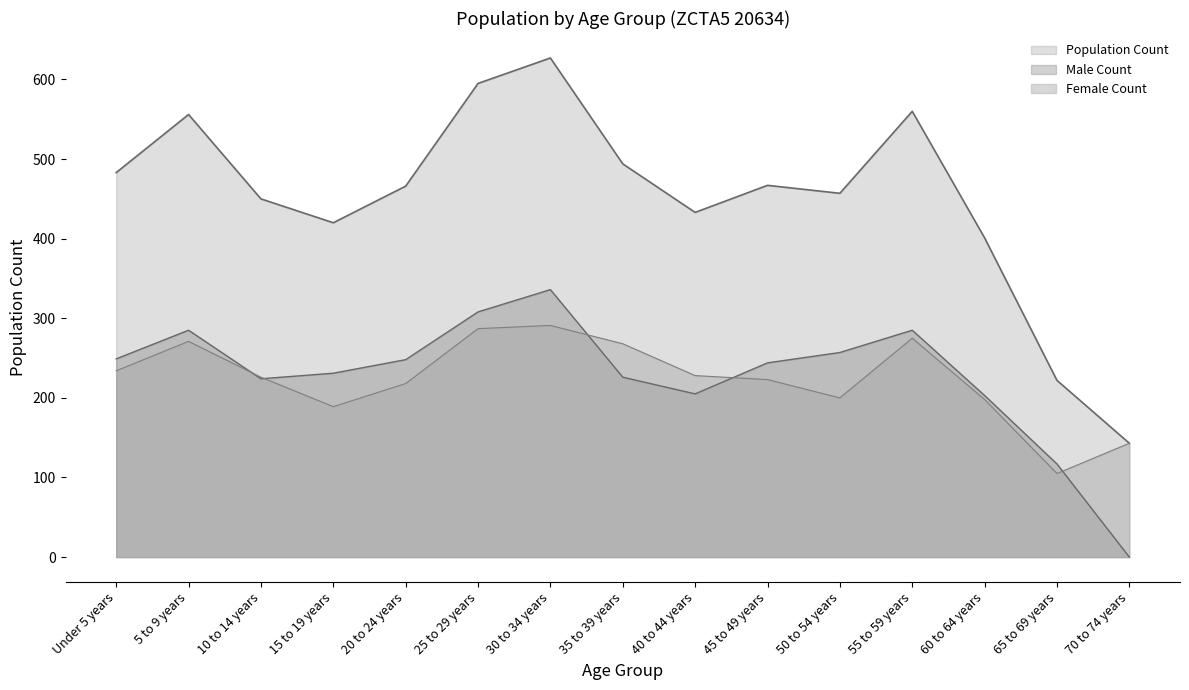

What is the total value across all series at Under 5 years?

966